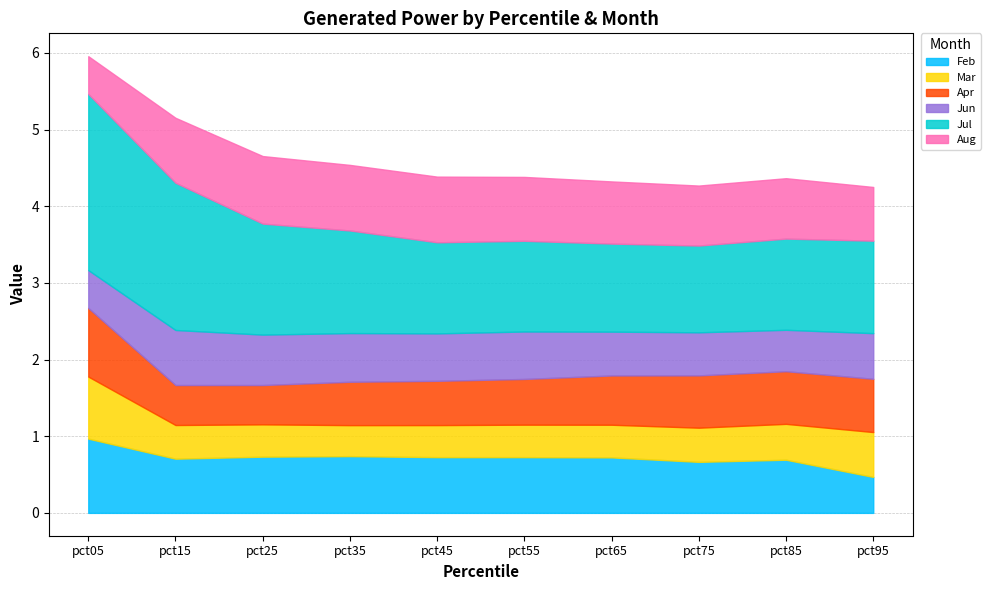

The value of Aug at pct85 is 0.8. True or false?

True